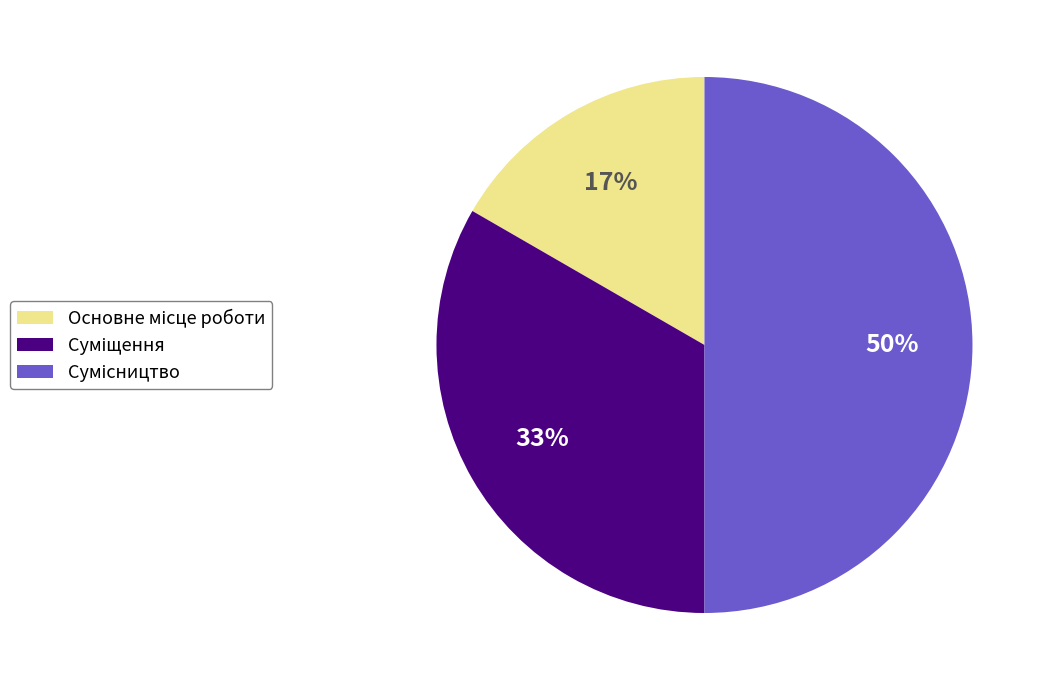

To the nearest percent, what is the difference between the largest and smallest slice percentages?

33%